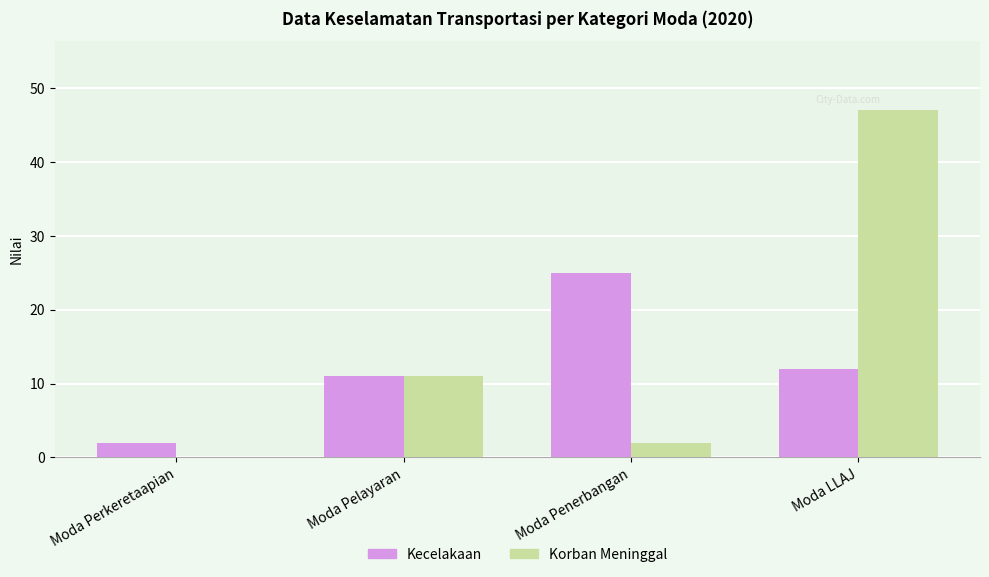

Are the bars grouped side by side (vs. stacked)?

Yes